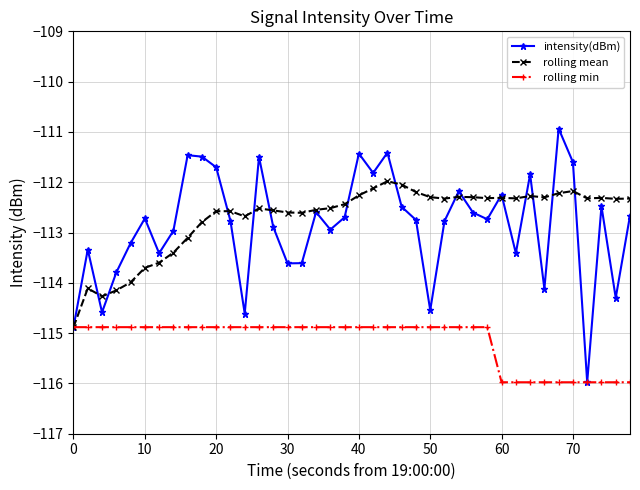

How many interior local valleys does the intensity(dBm) series have?

12